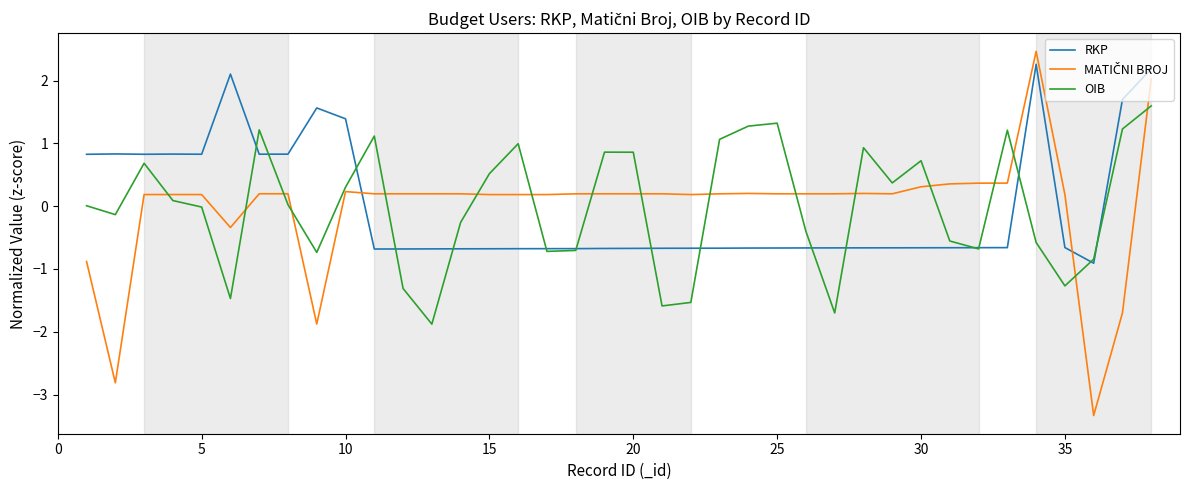

What is the minimum value for RKP?

-0.9